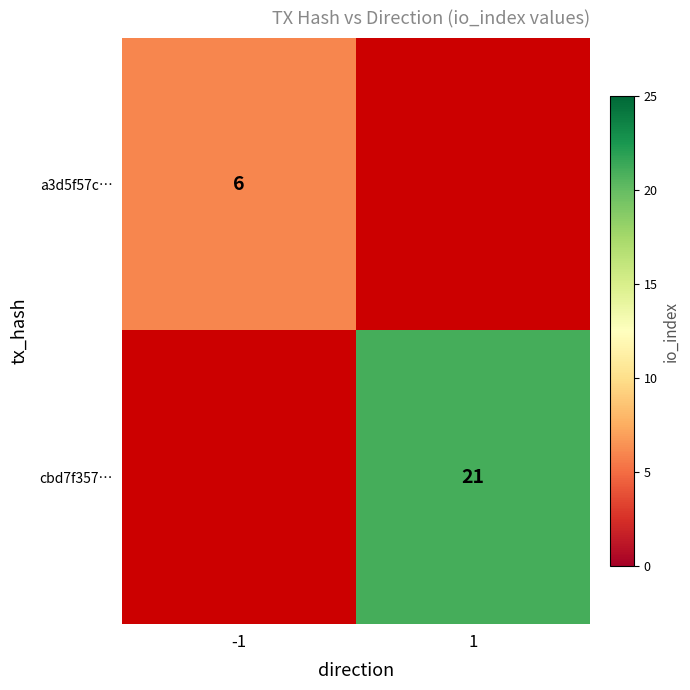

Is it true that cbd7f357… equals 14 at 1?

False